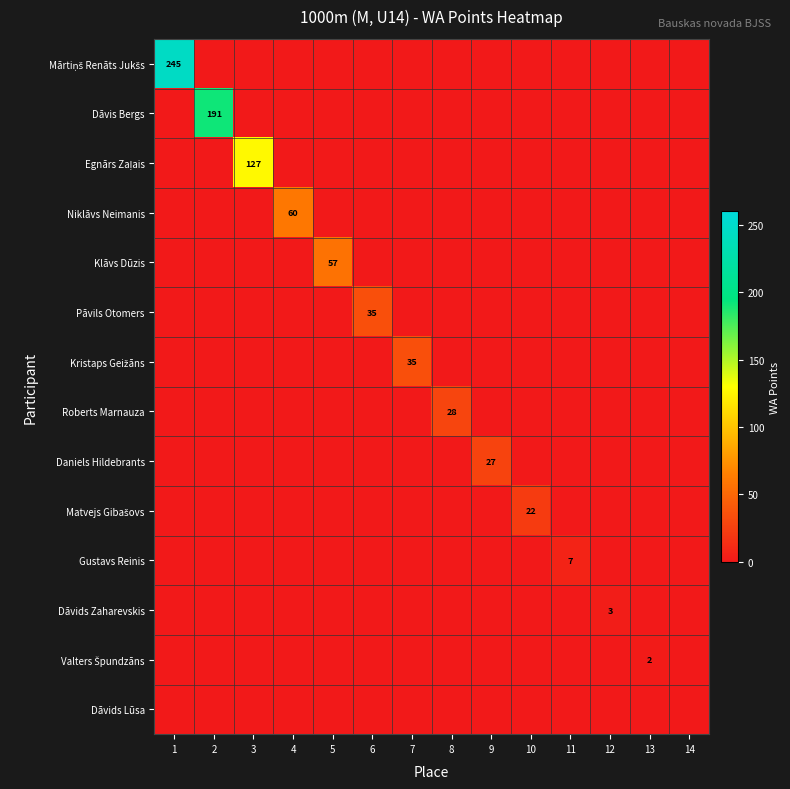

Is it true that Klāvs Dūzis equals 0 at 10?

True